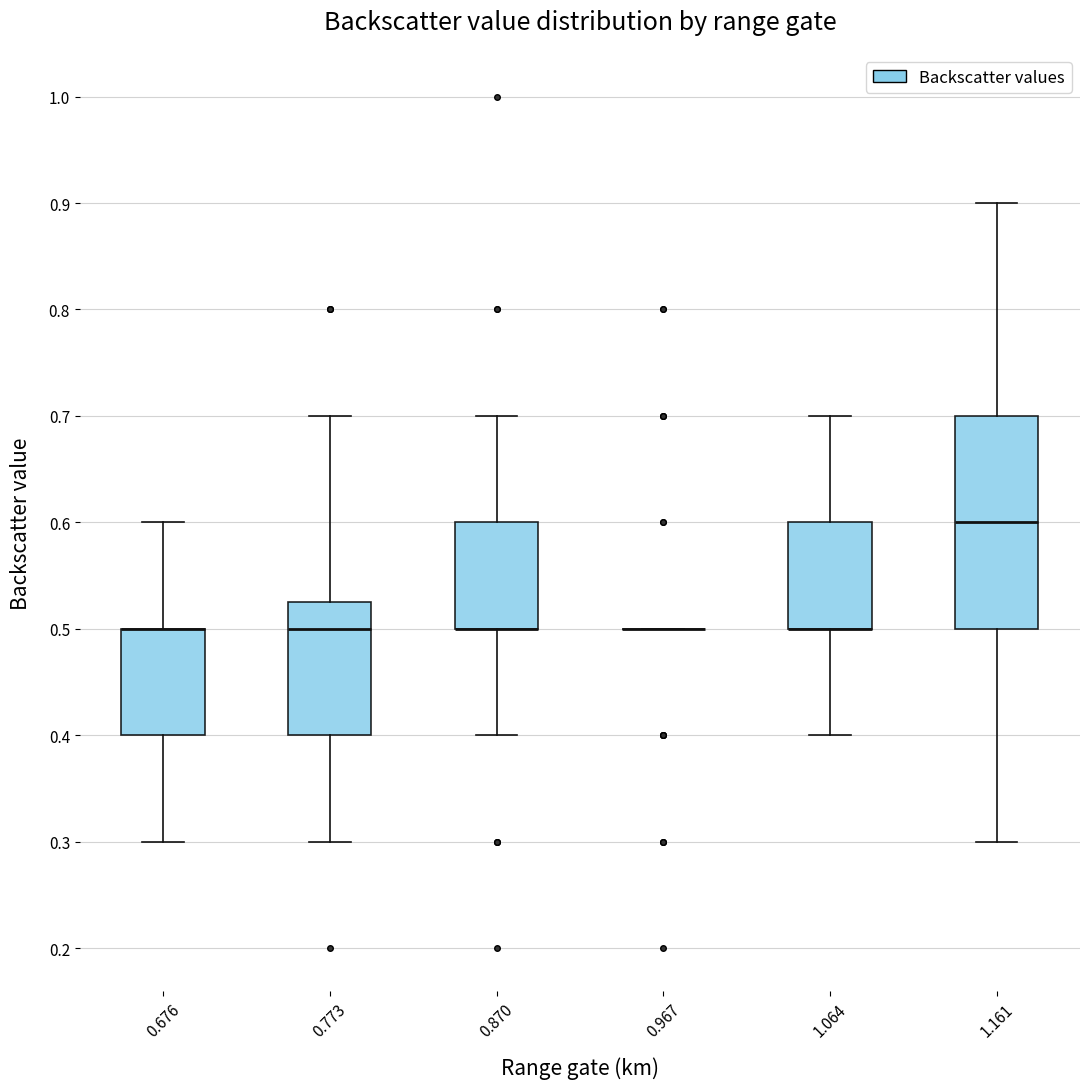

Reading left to right, read every box against the y-axis: the position of its median line, the range the box covers, and the ends of its whiskers. The values are not printed on the chart, so give them approximately, as read against the axis.

0.676: median 0.50 (drawn on the box's upper edge), box 0.40 to 0.50, whiskers 0.30 to 0.60
0.773: median 0.50, box 0.40 to 0.53, whiskers 0.30 to 0.70
0.870: median 0.50 (drawn on the box's lower edge), box 0.50 to 0.60, whiskers 0.40 to 0.70
0.967: box collapsed to a line at 0.50, whiskers 0.50 to 0.50
1.064: median 0.50 (drawn on the box's lower edge), box 0.50 to 0.60, whiskers 0.40 to 0.70
1.161: median 0.60, box 0.50 to 0.70, whiskers 0.30 to 0.90